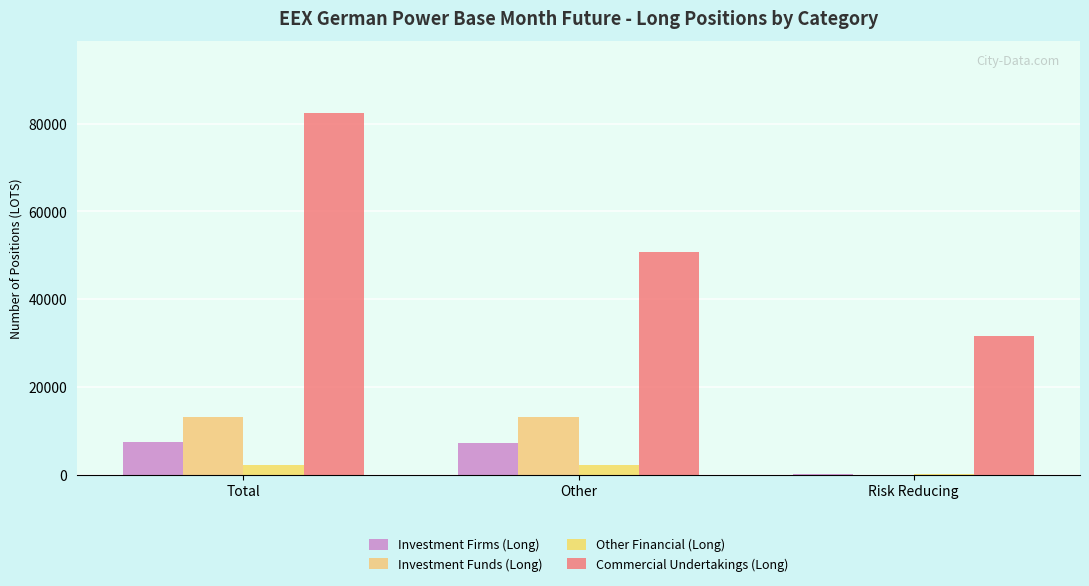

Between Total and Other, which series saw the biggest shift?

Commercial Undertakings (Long)